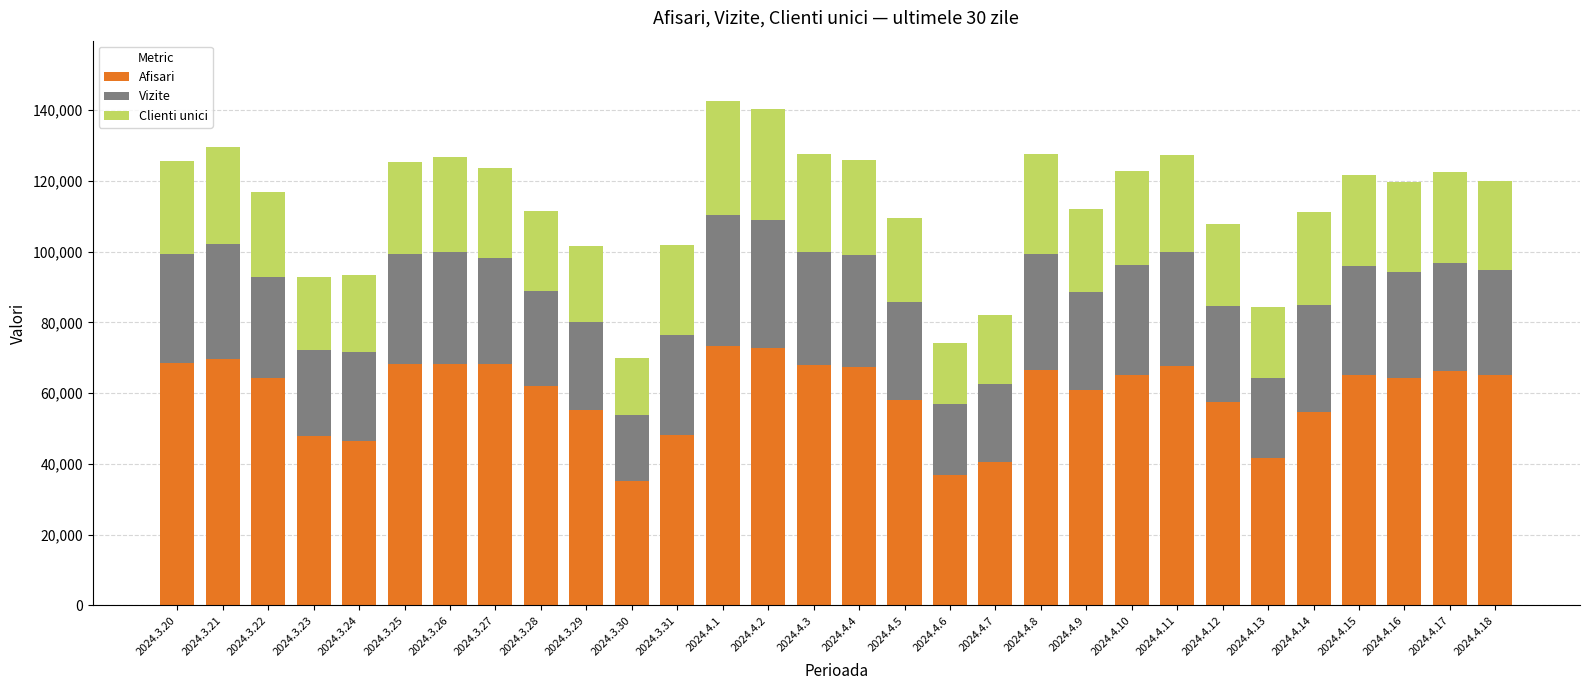

What is the minimum value for Afisari?

35229